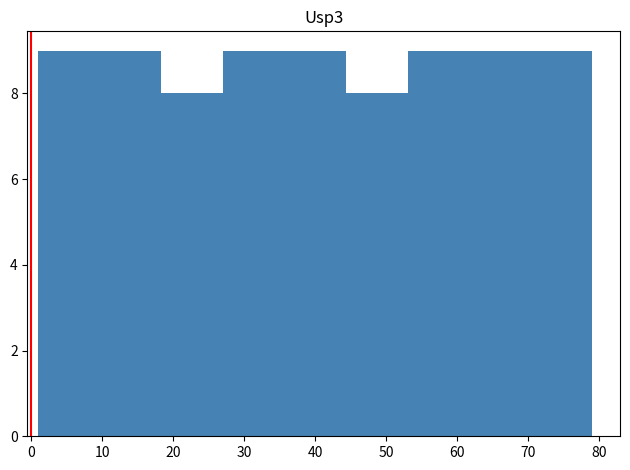

Reading left to right, list every bar in this chart as the range it spans on the x-axis followed by its height. Neither the bar edges nor the heights are printed on the chart, so give them approximately, as read against the axes.

1 to 10: 9
10 to 18: 9
18 to 27: 8
27 to 36: 9
36 to 44: 9
44 to 53: 8
53 to 62: 9
62 to 70: 9
70 to 79: 9